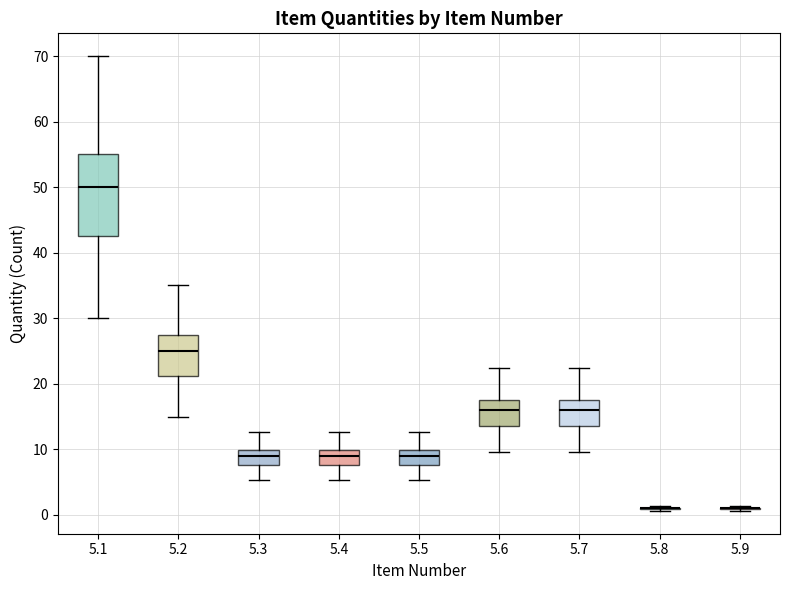

Which box is the tallest, from its lower edge to its upper edge?

5.1